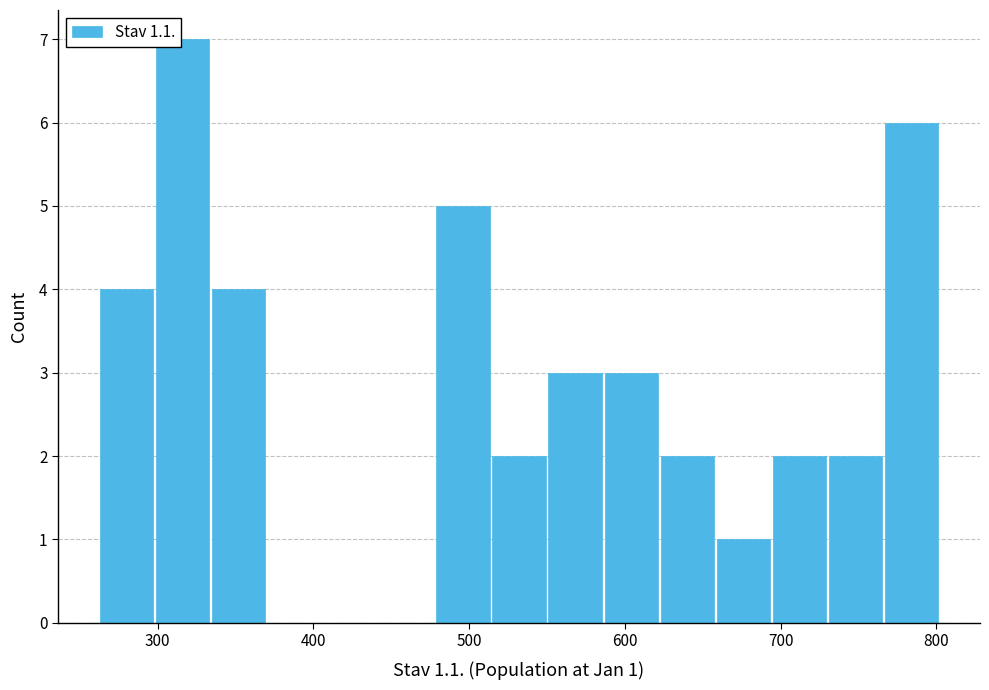

Read against the x-axis, roughly where is the centre of the tallest bar?

320